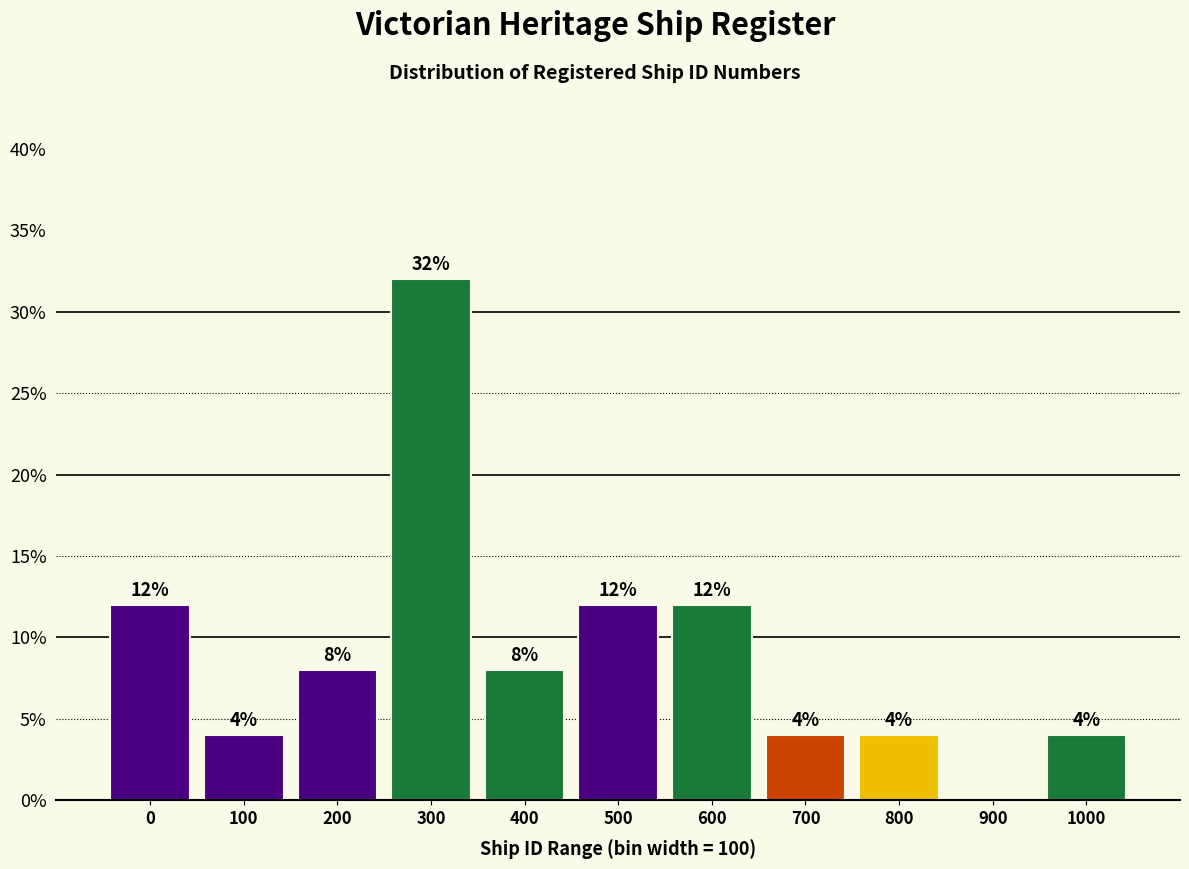

Reading left to right, extract all data points from this chart.

0=12	100=4	200=8	300=32	400=8	500=12	600=12	700=4	800=4	900=0	1000=4